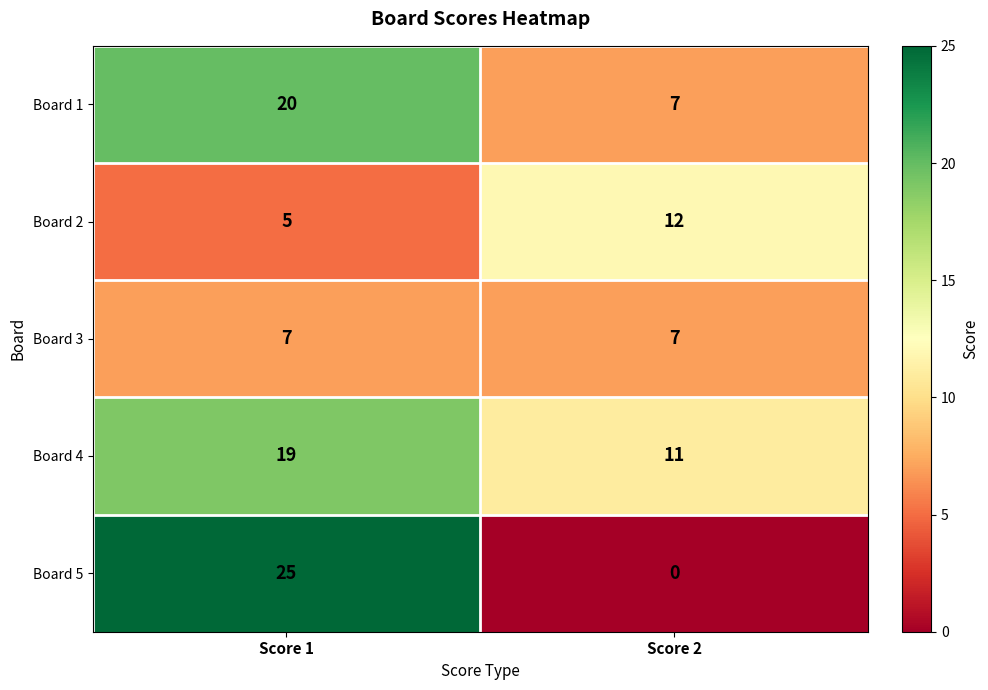

What is the difference between the highest and lowest values at Score 2?

12